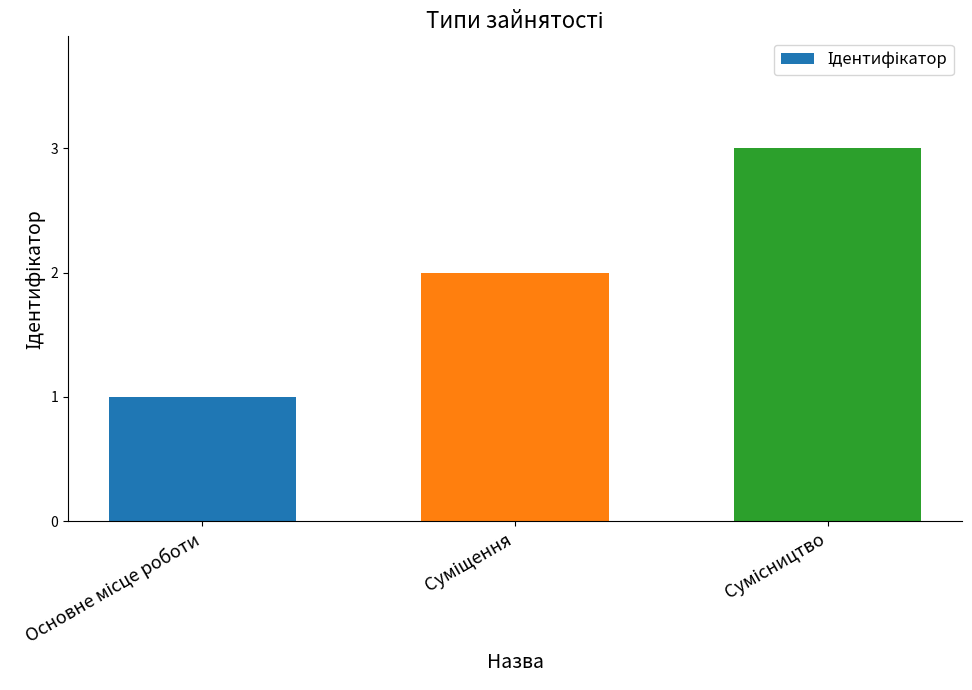

What is the greatest value displayed?

3